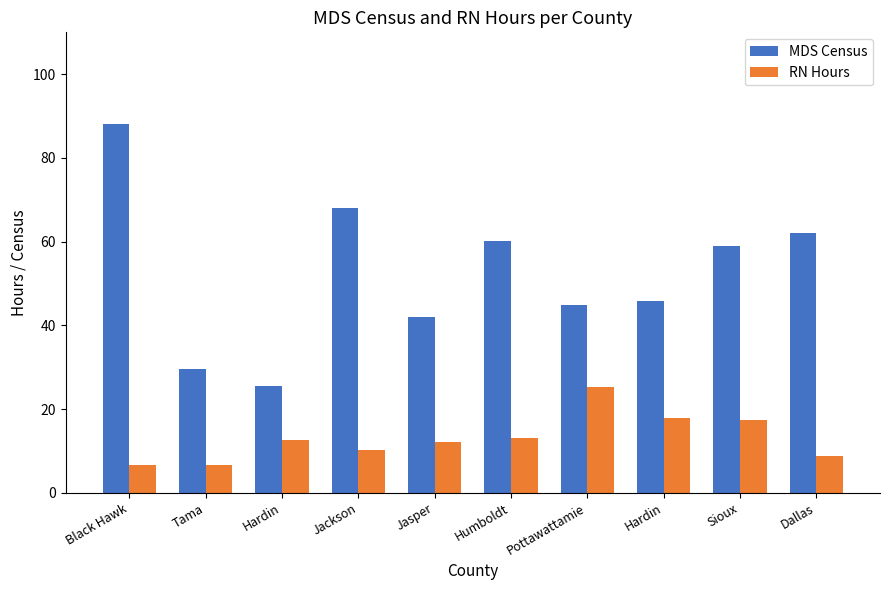

What are all the series names shown in the legend?

MDS Census, RN Hours